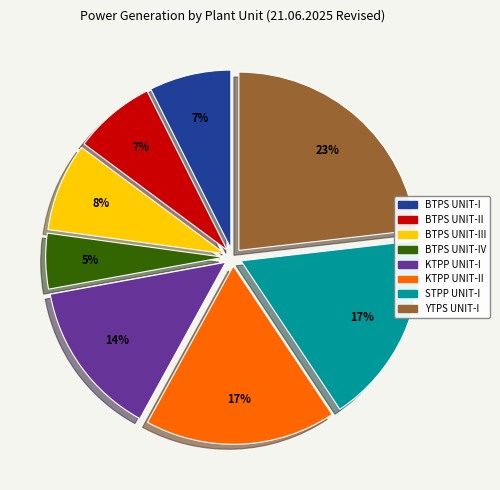

Between KTPP UNIT-I and STPP UNIT-I, which is larger?

STPP UNIT-I